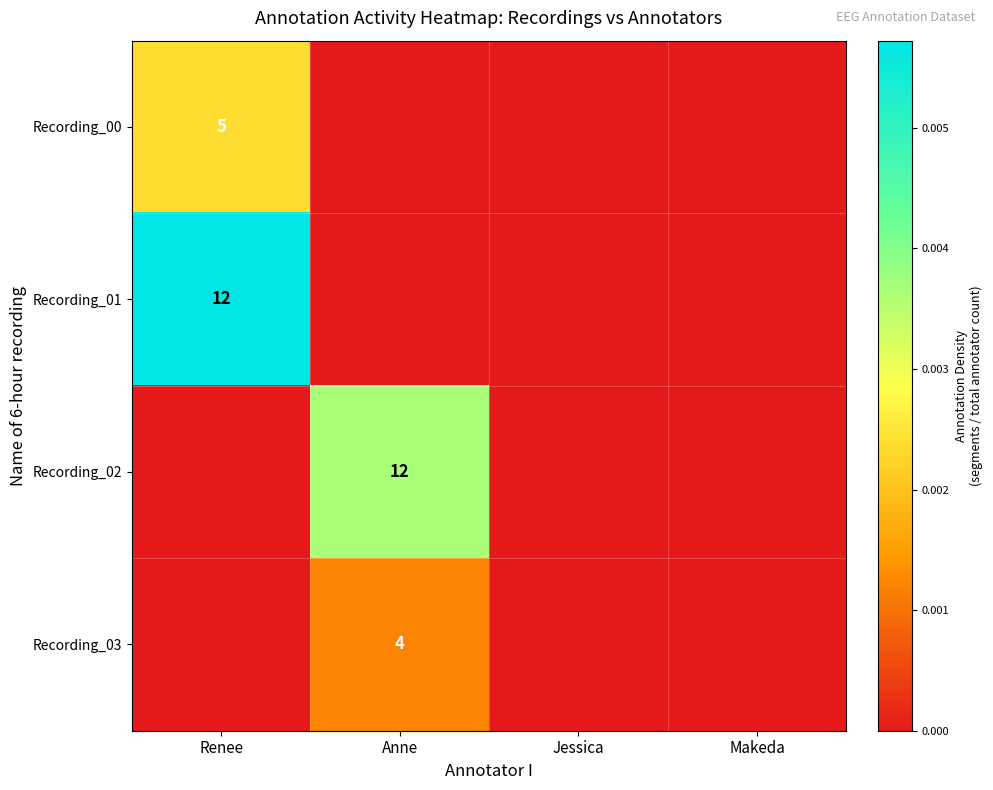

The value of Recording_00 at Renee is 5. True or false?

True